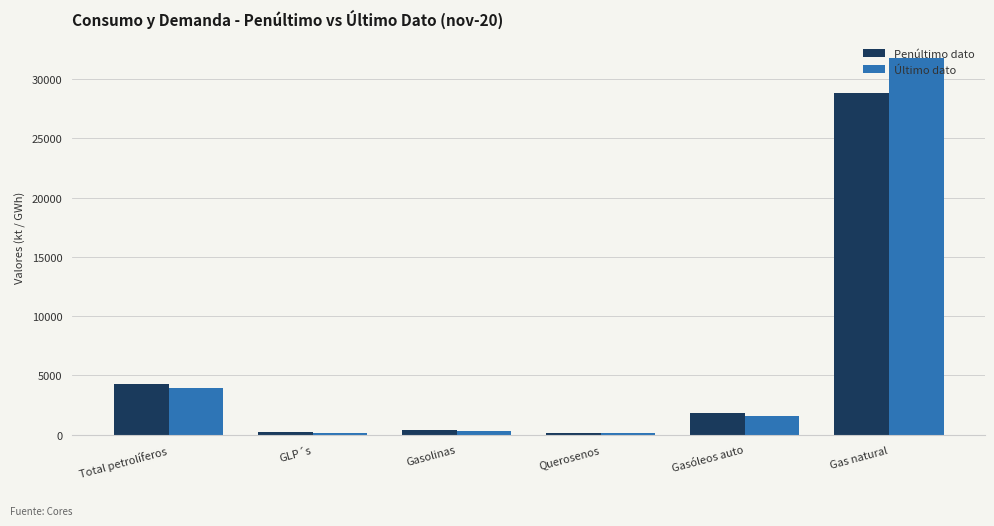

How many bars are there in each group?

2